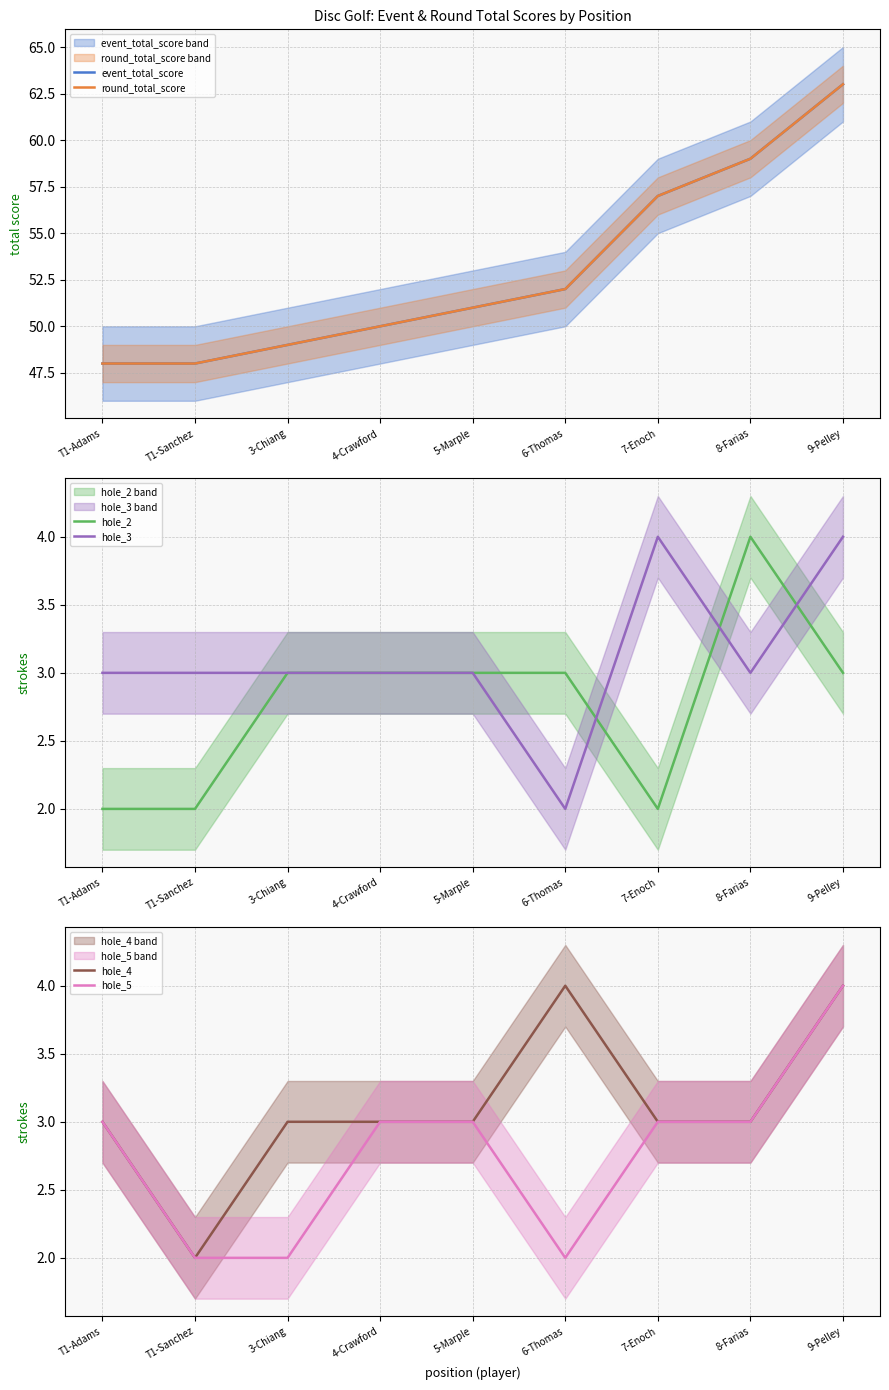

Rank the series at 3-Chiang from lowest to highest value.

hole_5, hole_2, hole_3, hole_4, event_total_score, round_total_score